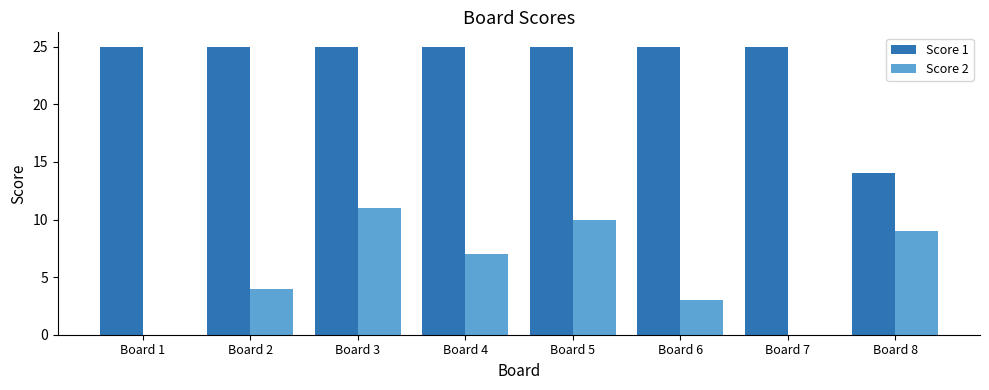

Reading left to right, extract all data points from this chart.

Score 1: Board 1=25	Board 2=25	Board 3=25	Board 4=25	Board 5=25	Board 6=25	Board 7=25	Board 8=14
Score 2: Board 1=0	Board 2=4	Board 3=11	Board 4=7	Board 5=10	Board 6=3	Board 7=0	Board 8=9